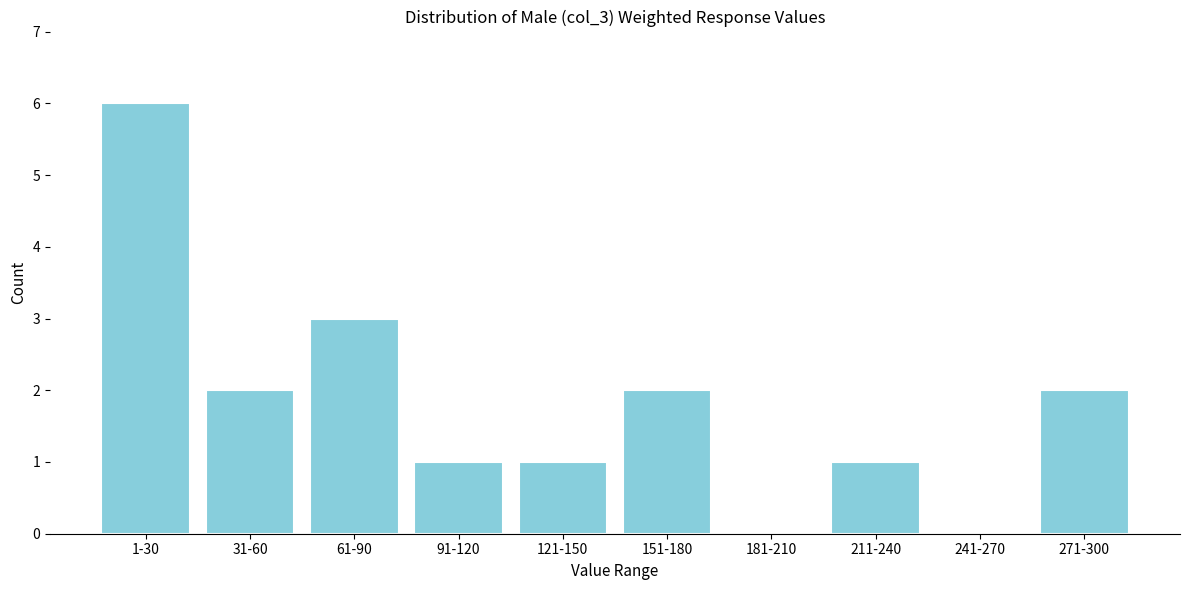

Reading right to left, what are all the values shown in this chart?

271-300=2	241-270=0	211-240=1	181-210=0	151-180=2	121-150=1	91-120=1	61-90=3	31-60=2	1-30=6